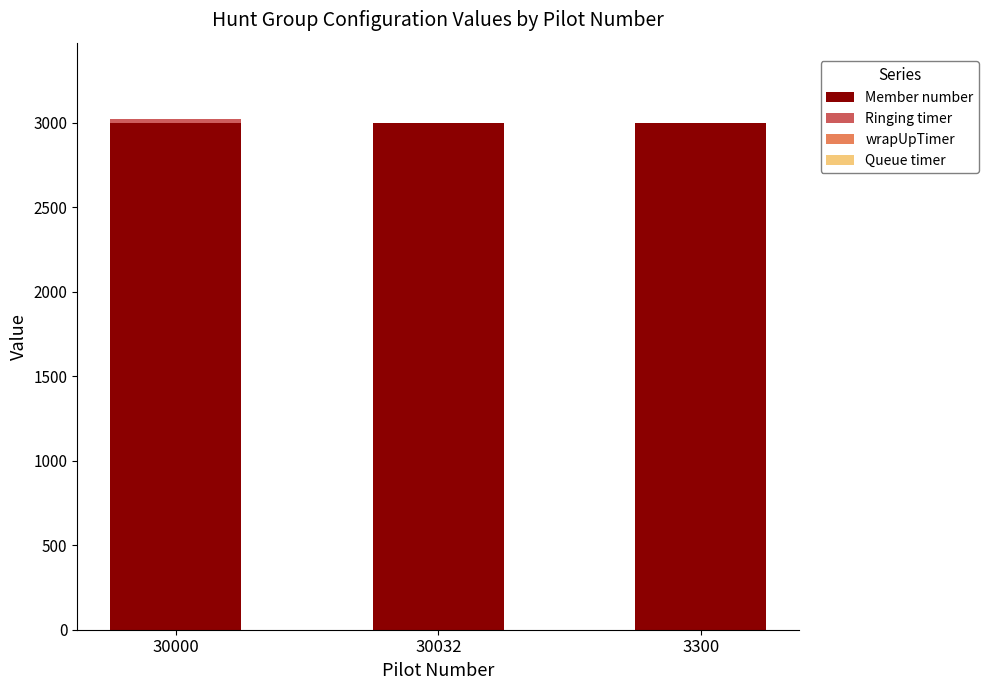

What is the highest value of the Member number series?

3000.5